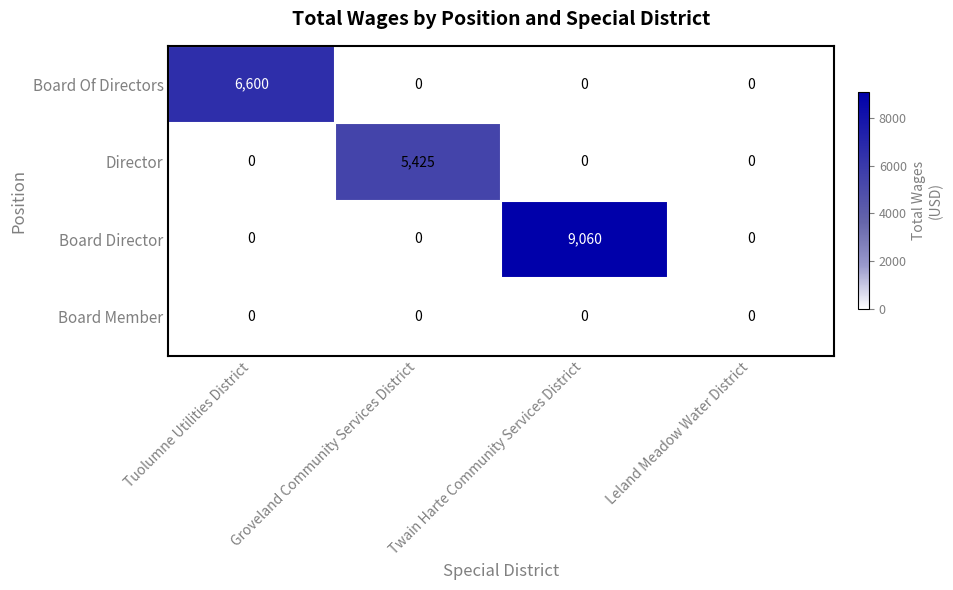

How many categories are shown in the chart?

4